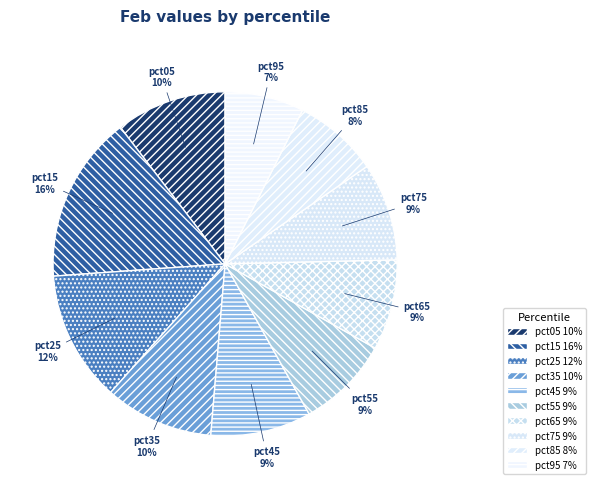

To the nearest percent, what portion does pct75 represent?

9%